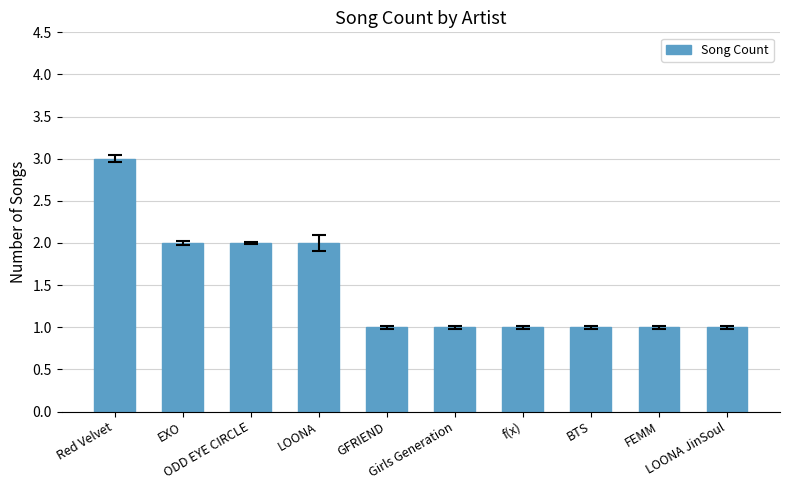

What is the value of the 7th bar from the left?

1